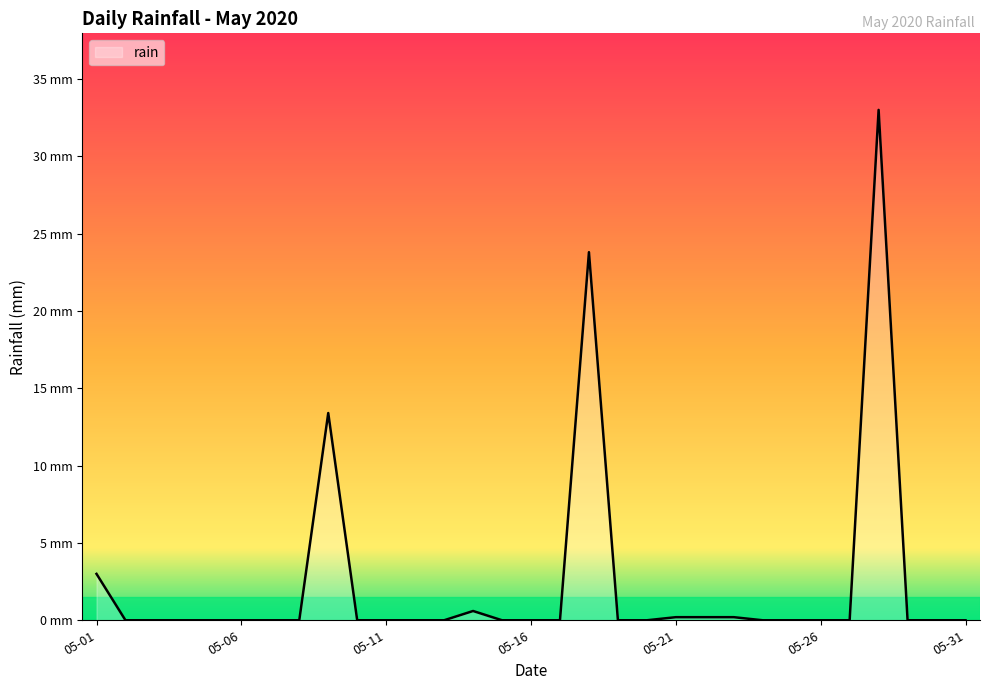

Which category has the lowest value across all series?

2020-05-02